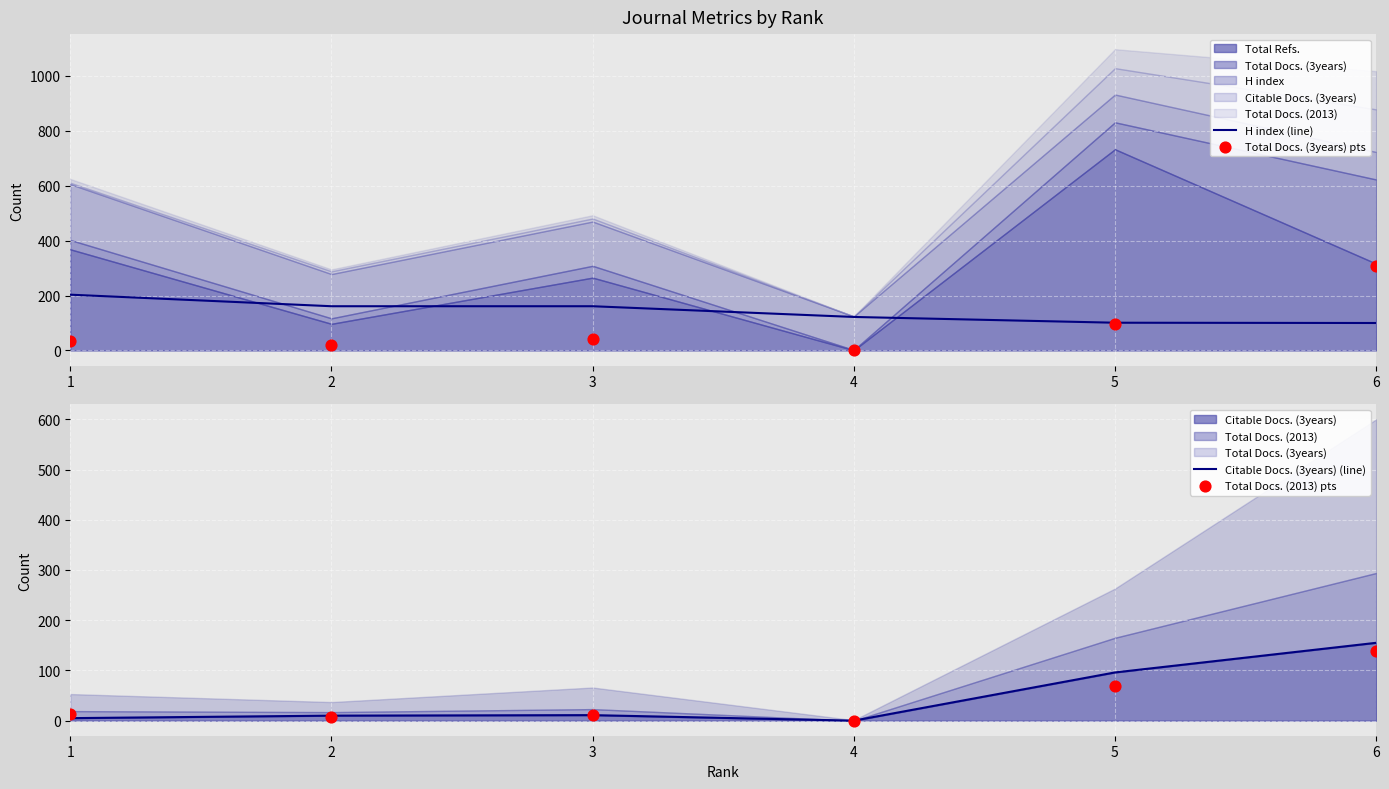

At which category is the sum across all series the highest?

6